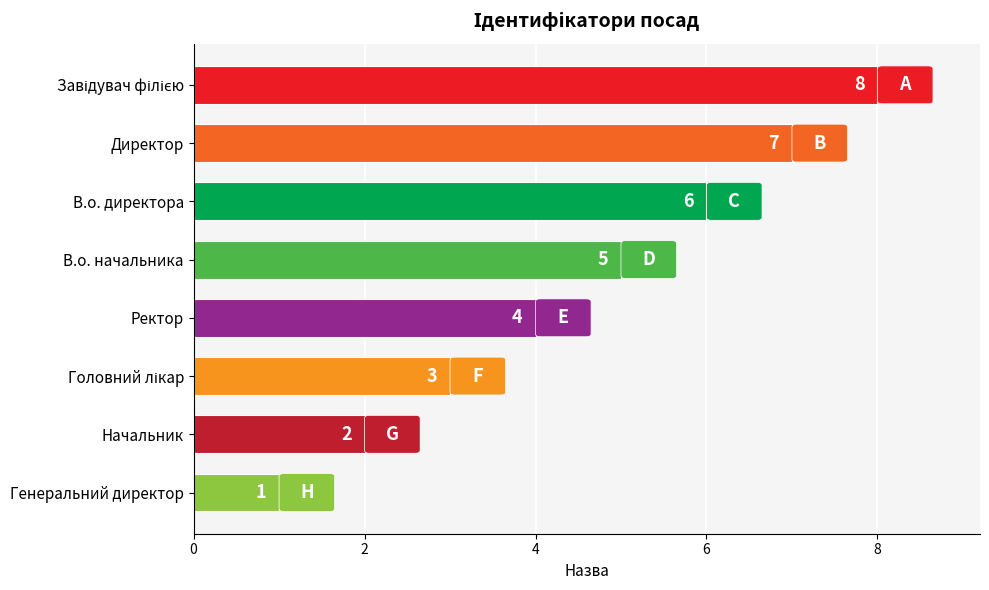

The chart shows a value of 7 at Ректор. True or false?

False